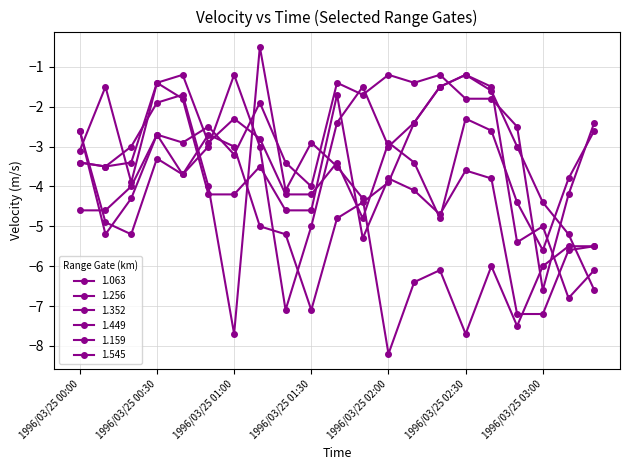

How many categories are shown in the chart?

21